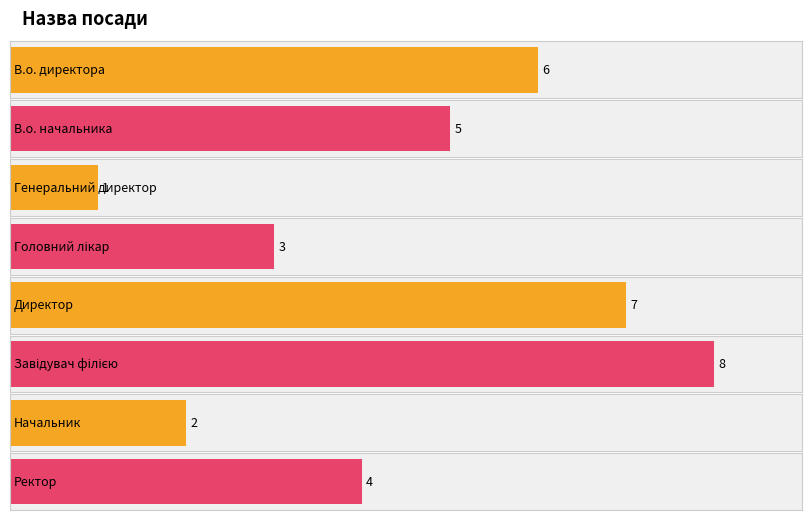

What is the label of the 6th bar from the right?

Генеральний директор